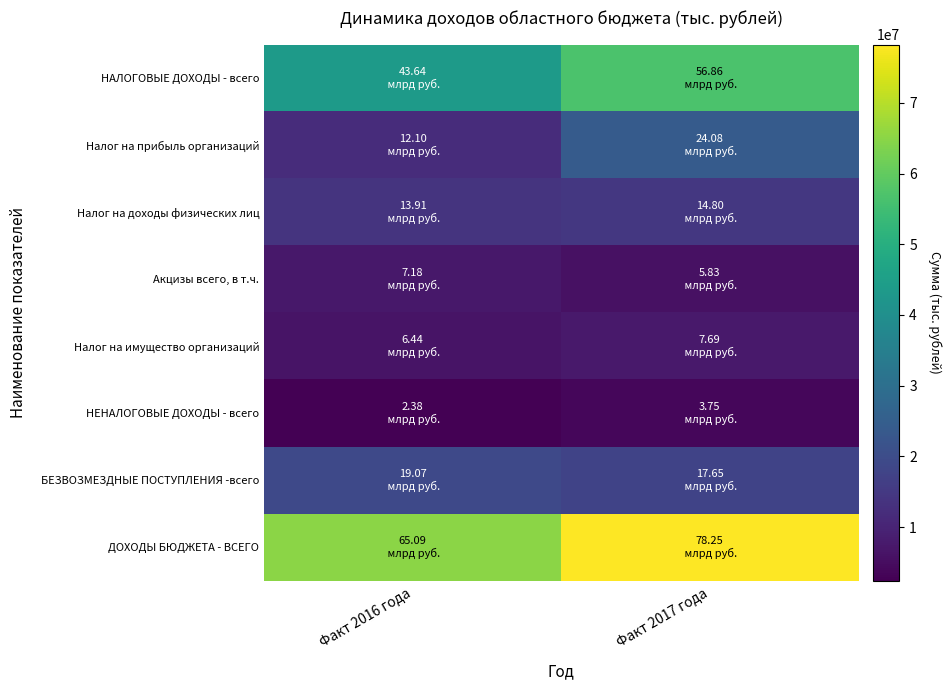

Which has a higher value, Факт 2016 года or Факт 2017 года?

Факт 2017 года